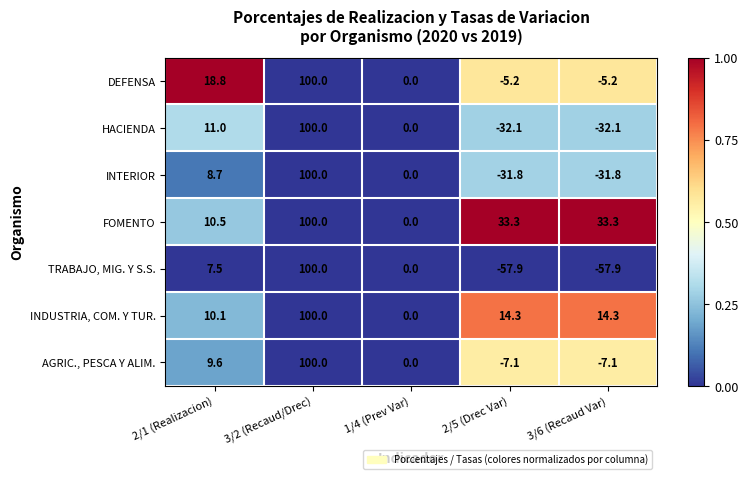

What is the maximum value for TRABAJO, MIG. Y S.S.?

100.0